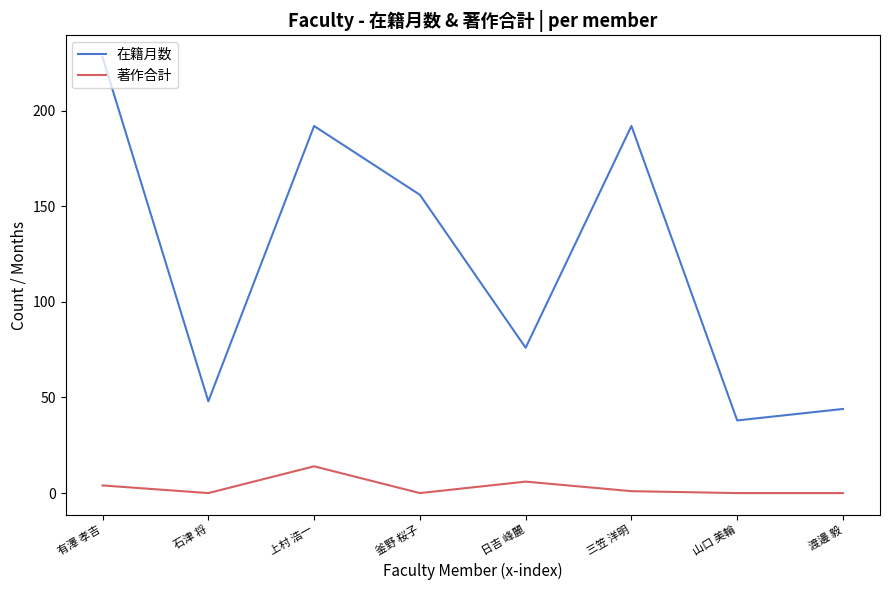

Rank the series at 山口 美輪 from lowest to highest value.

著作合計, 在籍月数